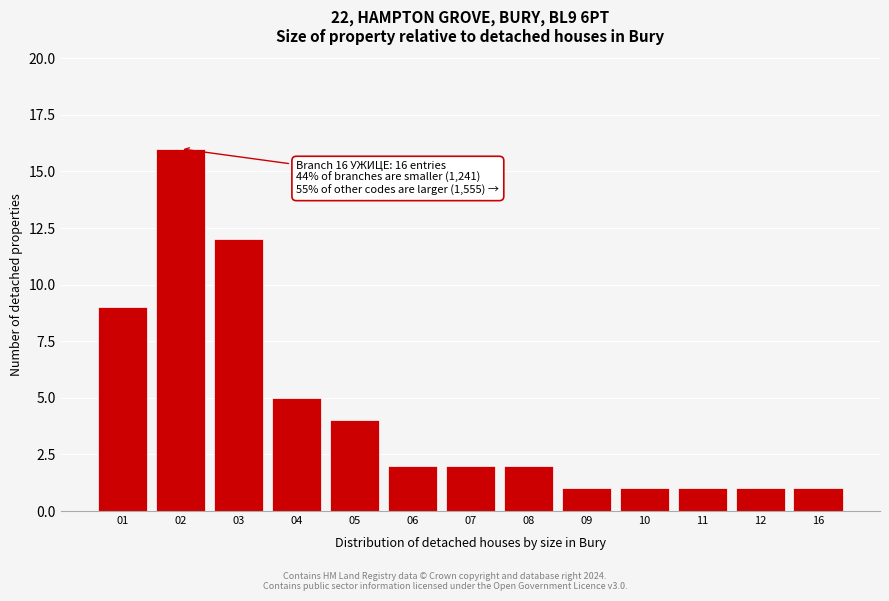

Reading left to right, transcribe all the data shown in this chart.

01=9	02=16	03=12	04=5	05=4	06=2	07=2	08=2	09=1	10=1	11=1	12=1	16=1